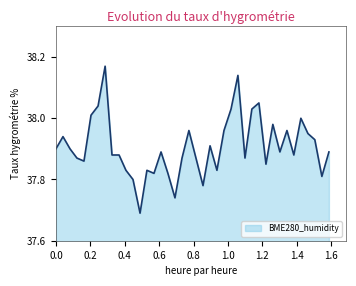

What is the difference between the maximum and minimum values?

0.5